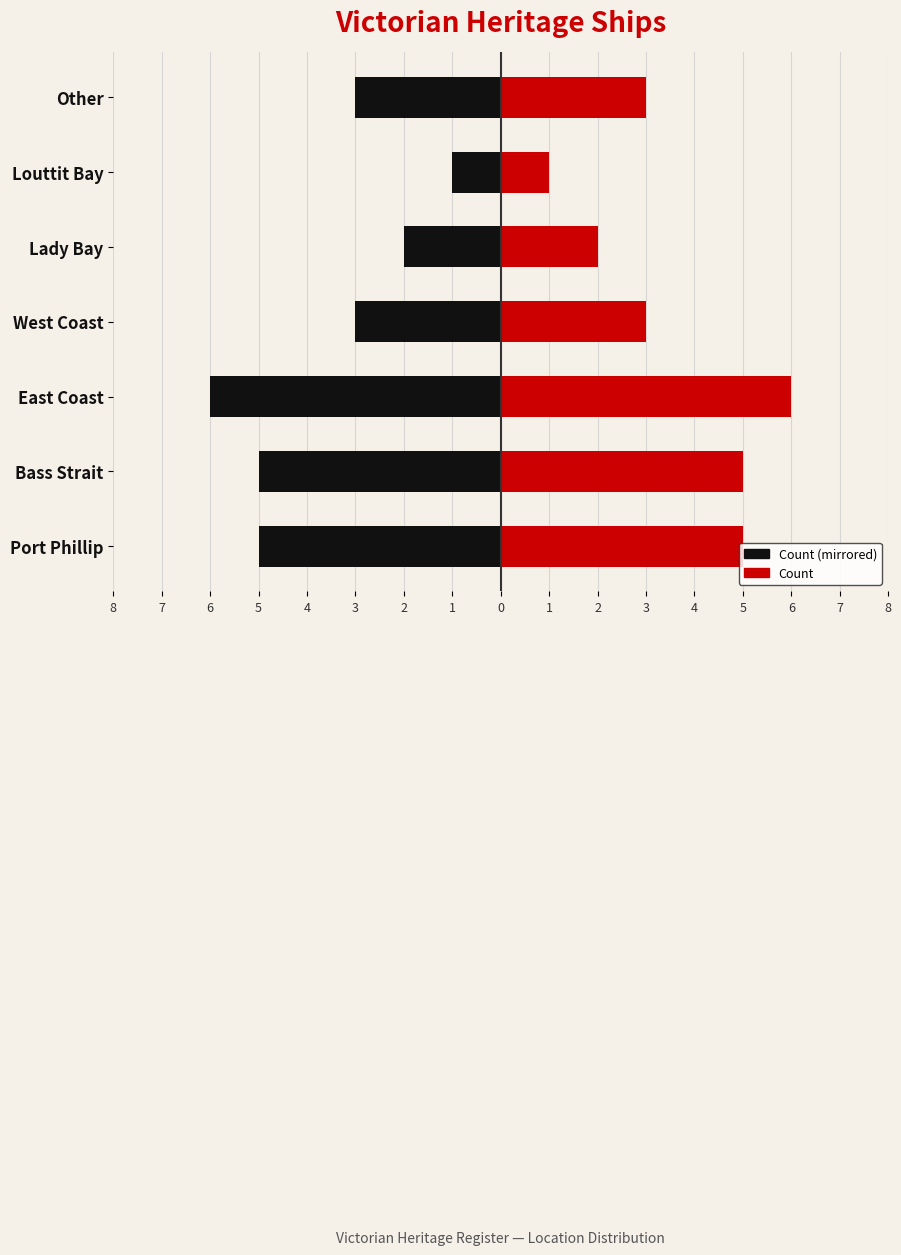

How many groups of bars are there?

7